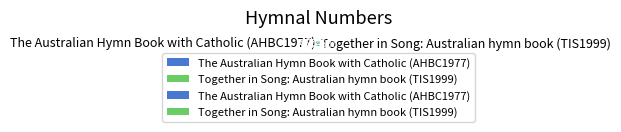

To the nearest percent, what is the difference between the largest and smallest slice percentages?

15%